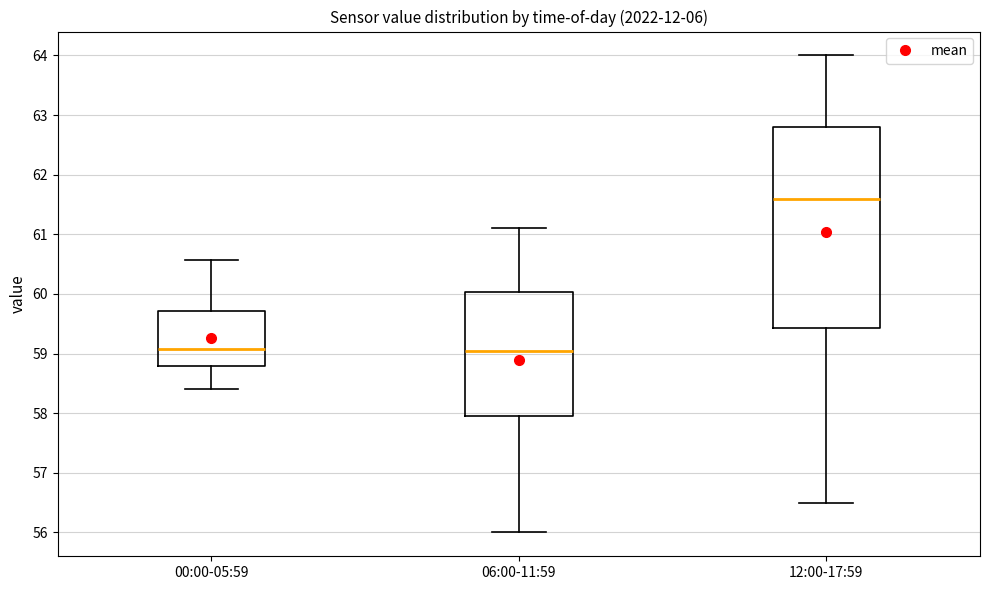

Reading left to right, transcribe this box plot: for each box, give where its median line is, the range the box spans, and where its two whiskers end, as read against the y-axis. The values are not printed on the chart, so give them approximately, as read against the axis.

00:00-05:59: median 59.1, box 58.8 to 59.7, whiskers 58.4 to 60.6
06:00-11:59: median 59.1, box 58.0 to 60.0, whiskers 56.0 to 61.1
12:00-17:59: median 61.6, box 59.4 to 62.8, whiskers 56.5 to 64.0